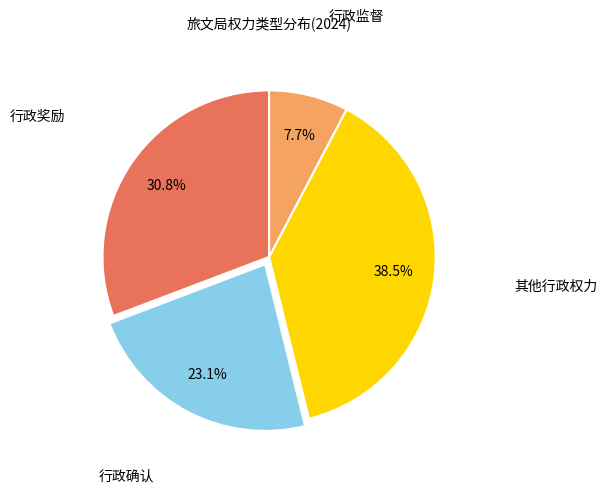

Is there a majority slice in this chart?

No